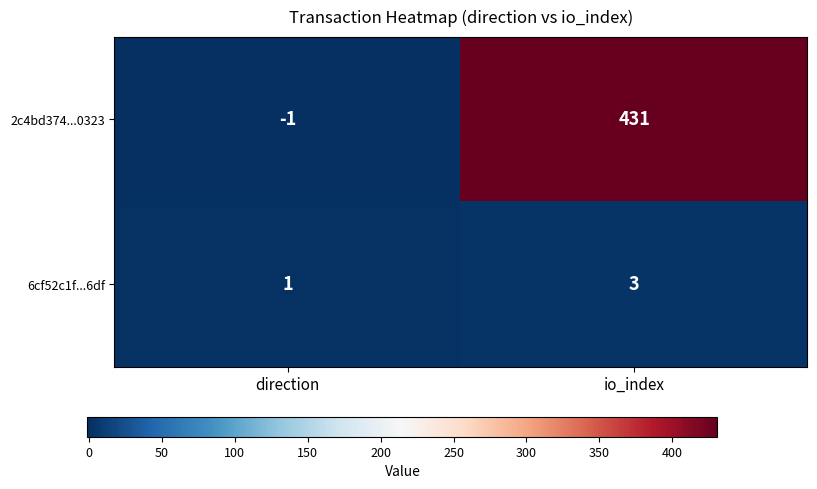

Read the 2c4bd374...0323 value at io_index, to the nearest 5.

430